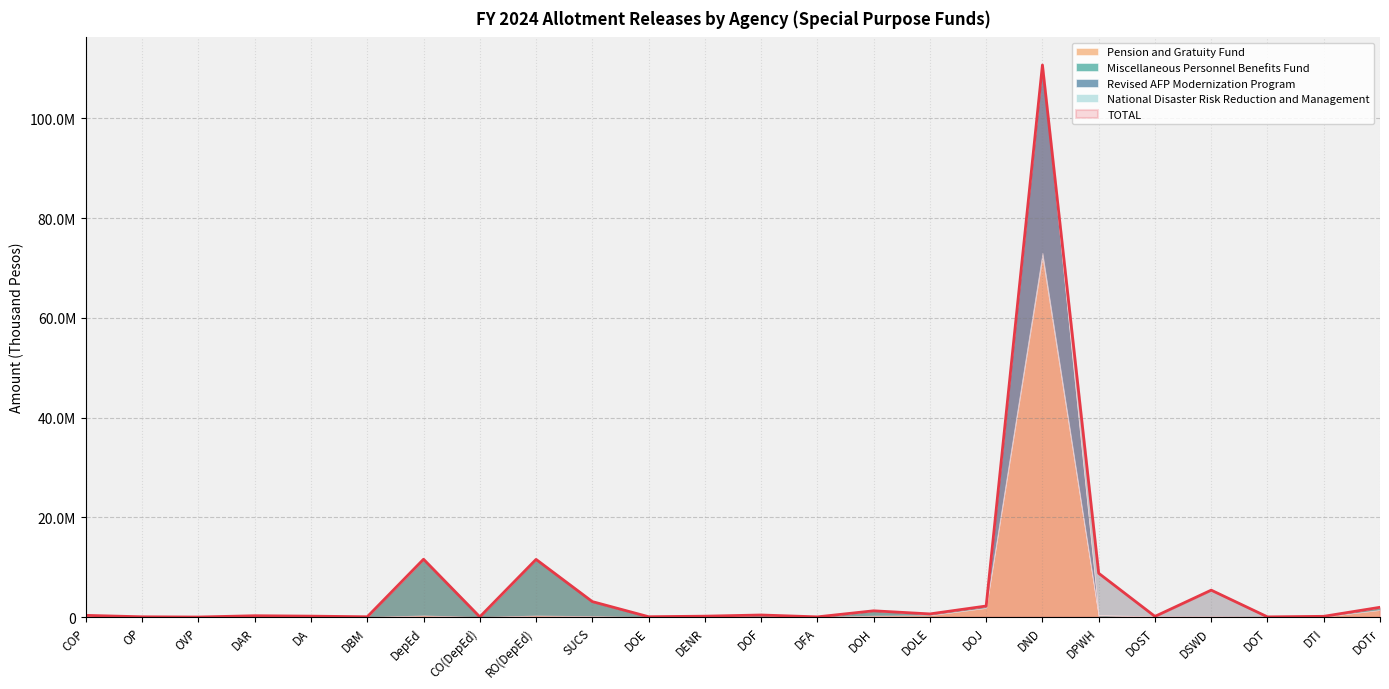

Which series ends up on top after the final intersection of Pension and Gratuity Fund and National Disaster Risk Reduction and Management?

Pension and Gratuity Fund